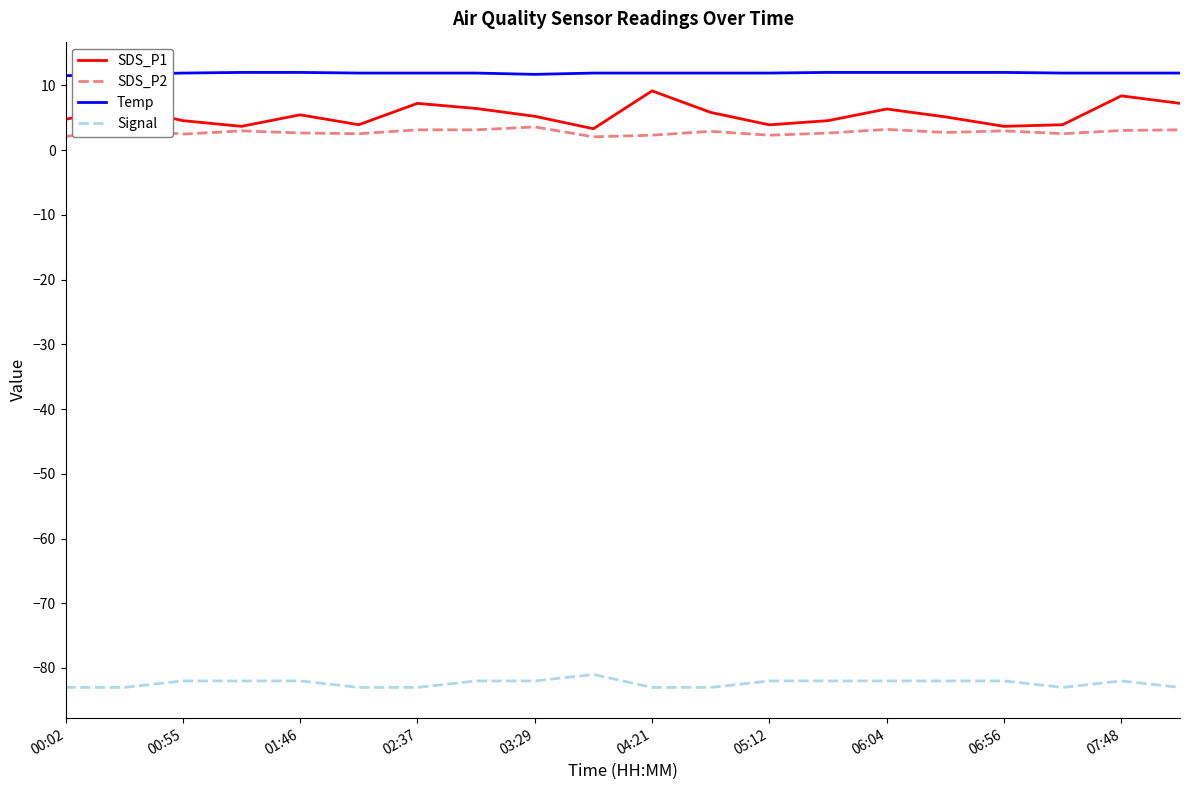

True or false: Signal and SDS_P2 cross at least once.

False